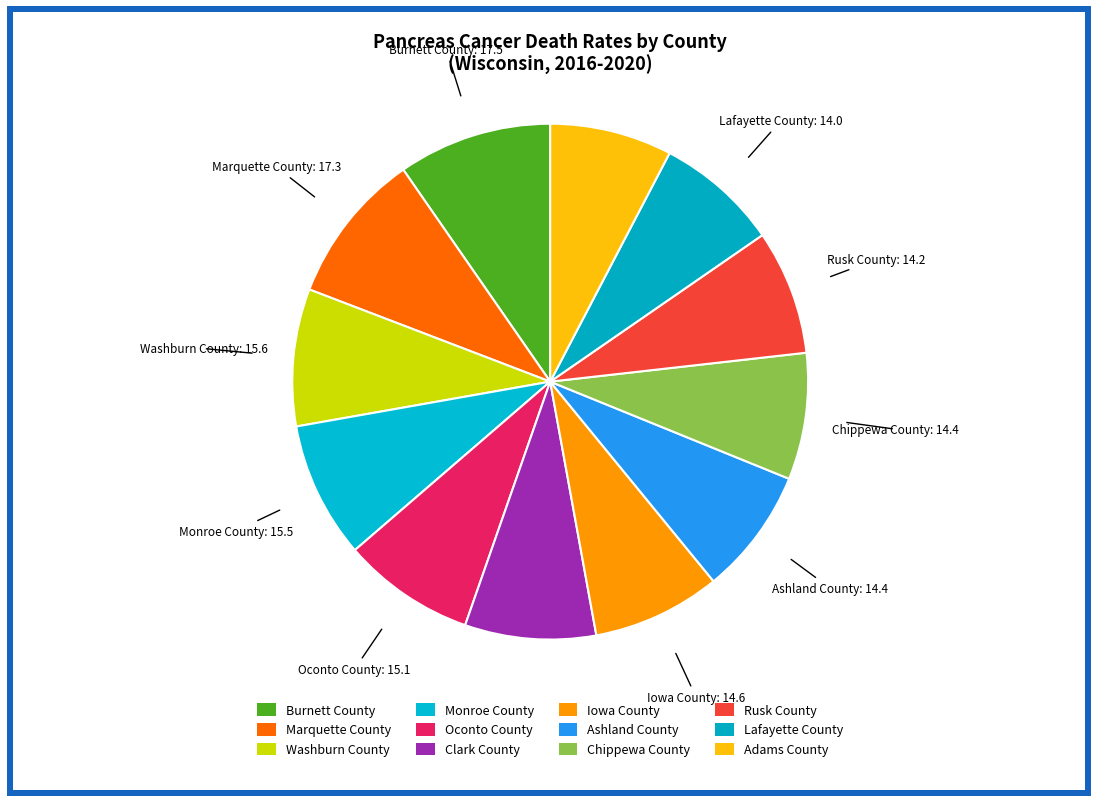

What is the ratio of the value at Oconto County to the value at Clark County?

1.0